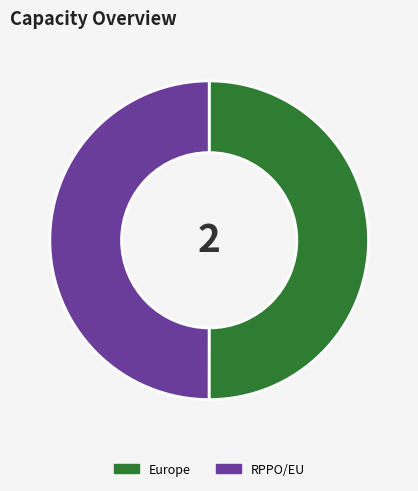

Do RPPO/EU and Europe together represent more than half of the pie?

Yes